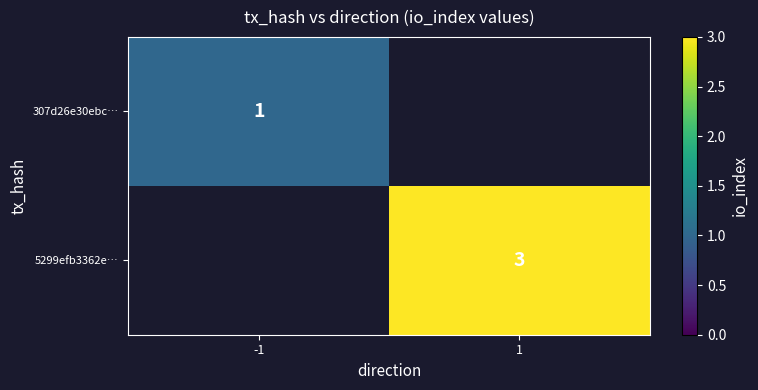

How many data points does each series have?

2